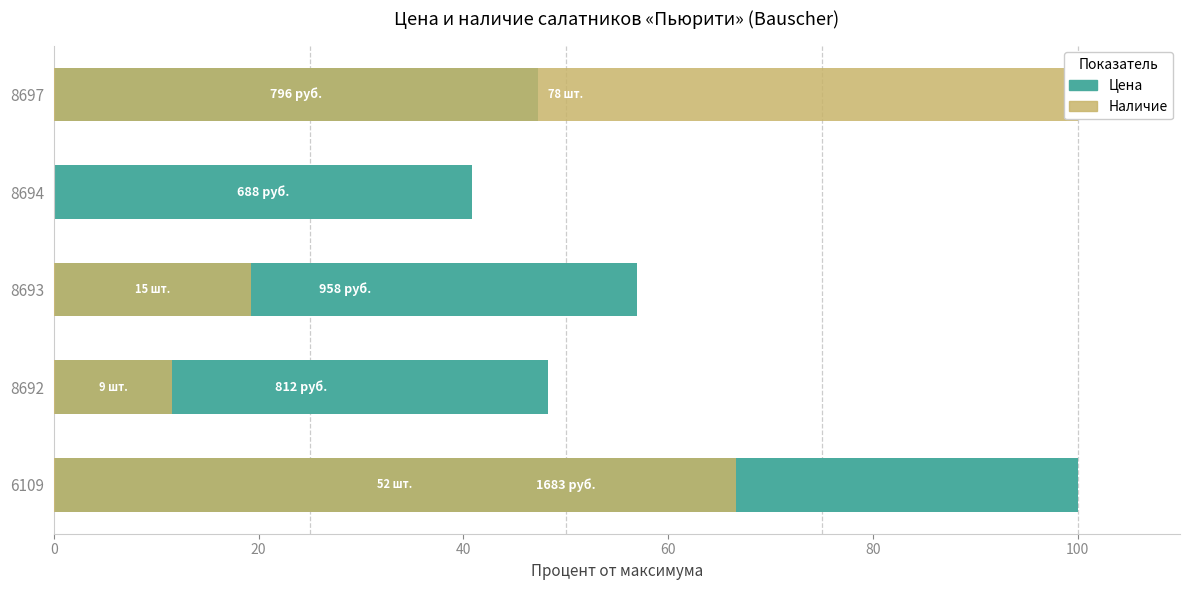

Reading right to left, extract all data points from this chart.

Цена: 47.3	40.9	56.9	48.2	100.0
Наличие: 100.0	0.0	19.2	11.5	66.7